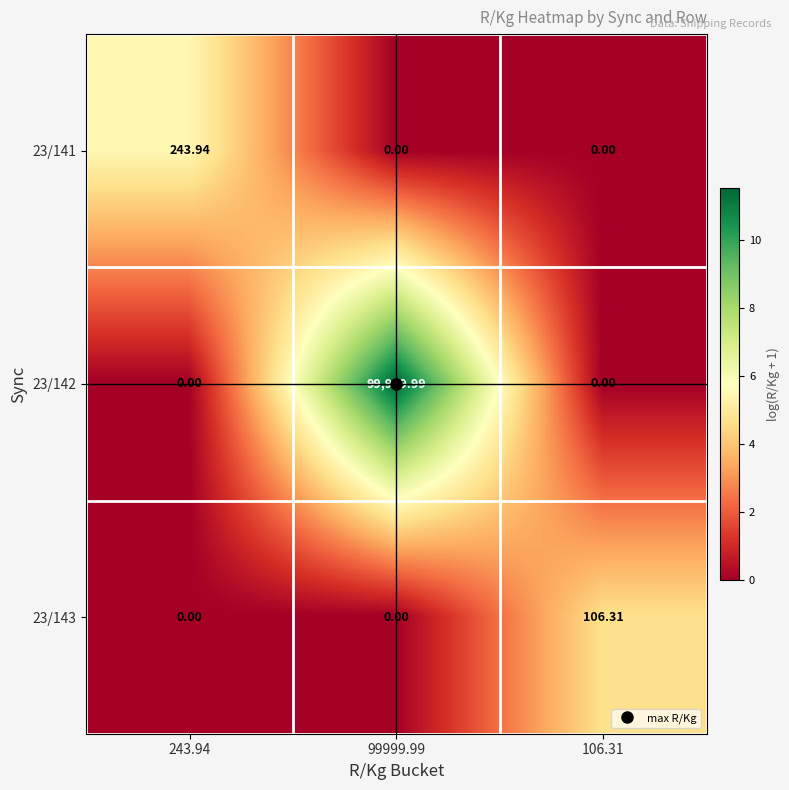

Which series has the widest spread of values?

23/142